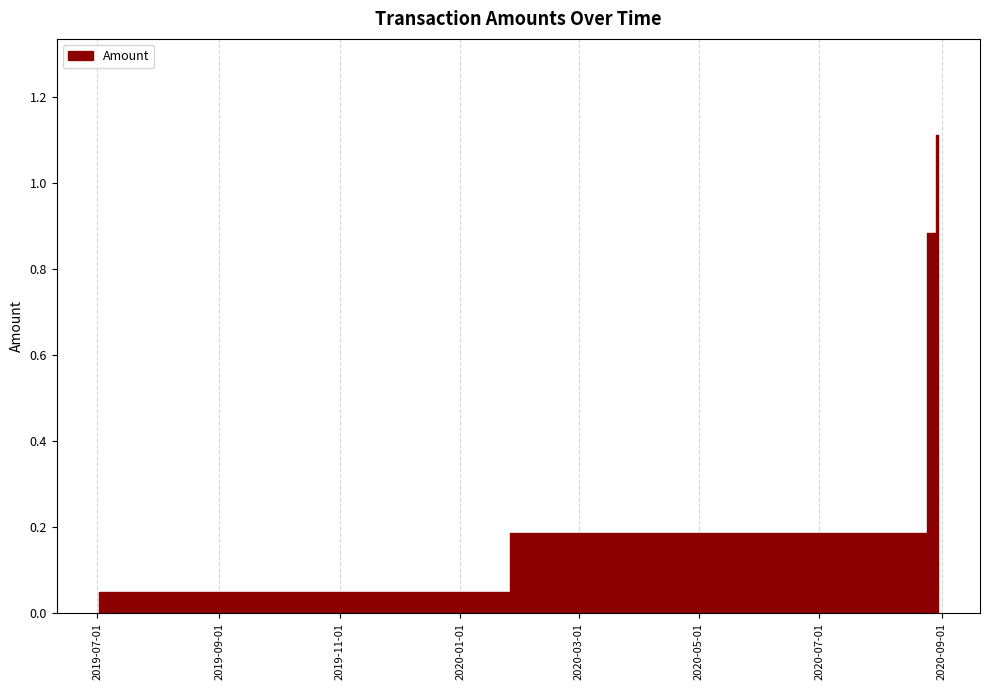

How many lines are shown in the chart?

1